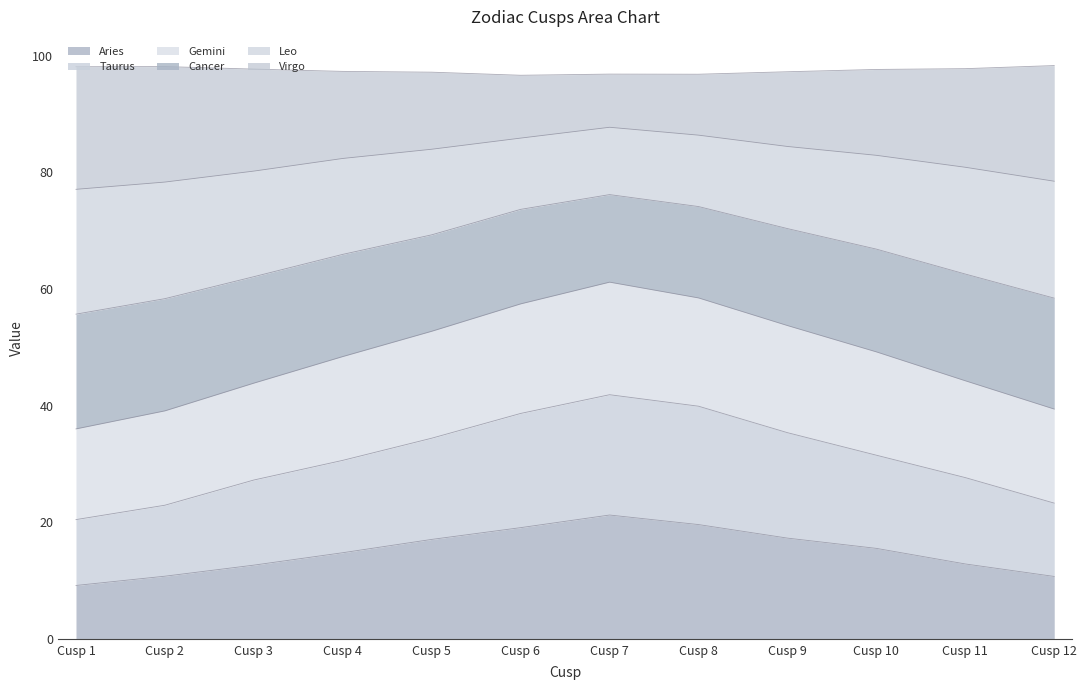

How many lines are shown in the chart?

6